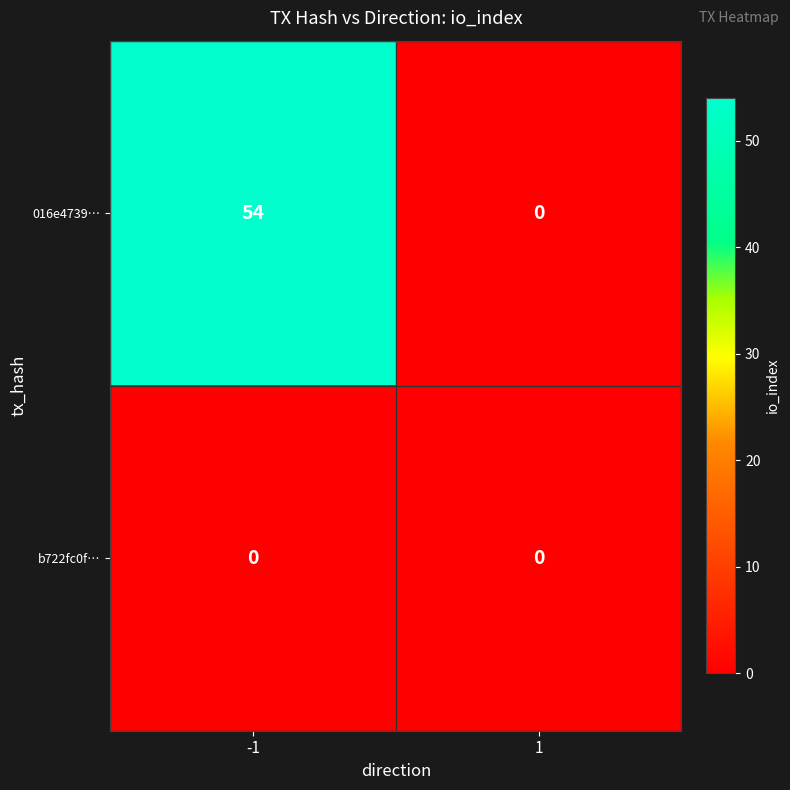

What is the difference between the highest and lowest values at -1?

54